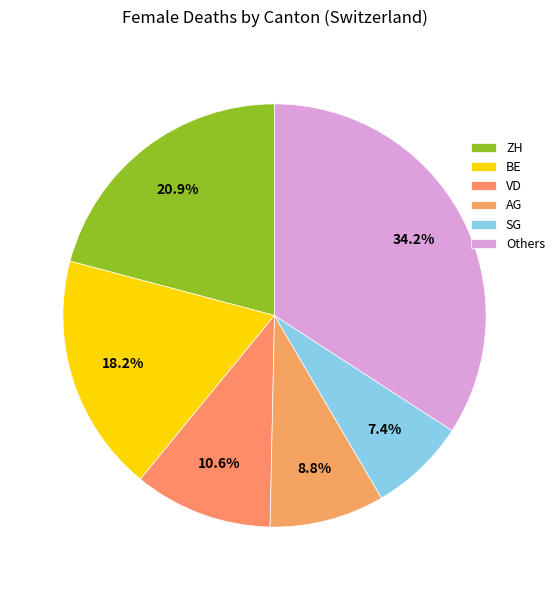

Is there any slice that represents more than half of the pie?

No